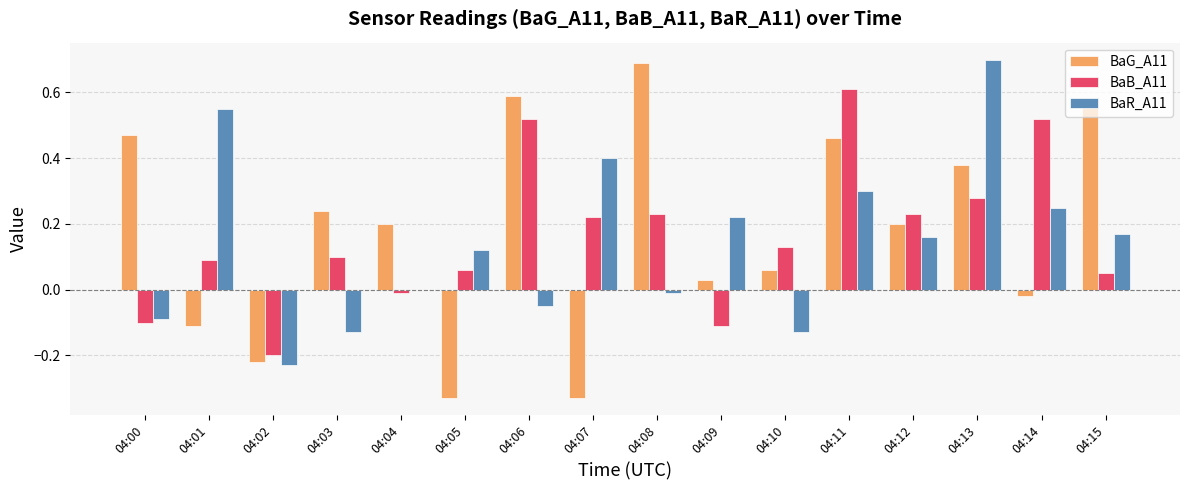

How many groups of bars are there?

16